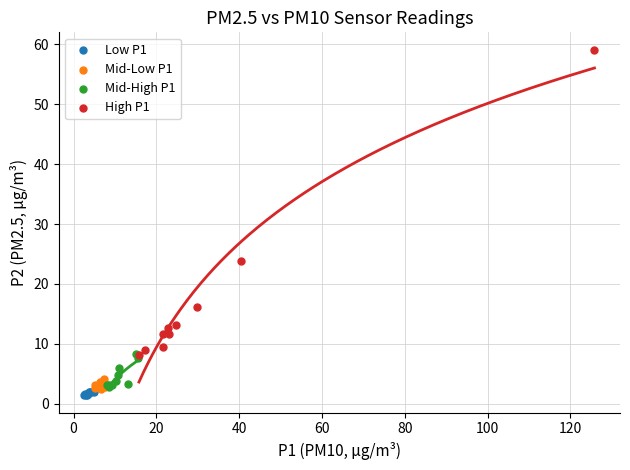

Which series has the largest Y range (max minus min)?

High P1